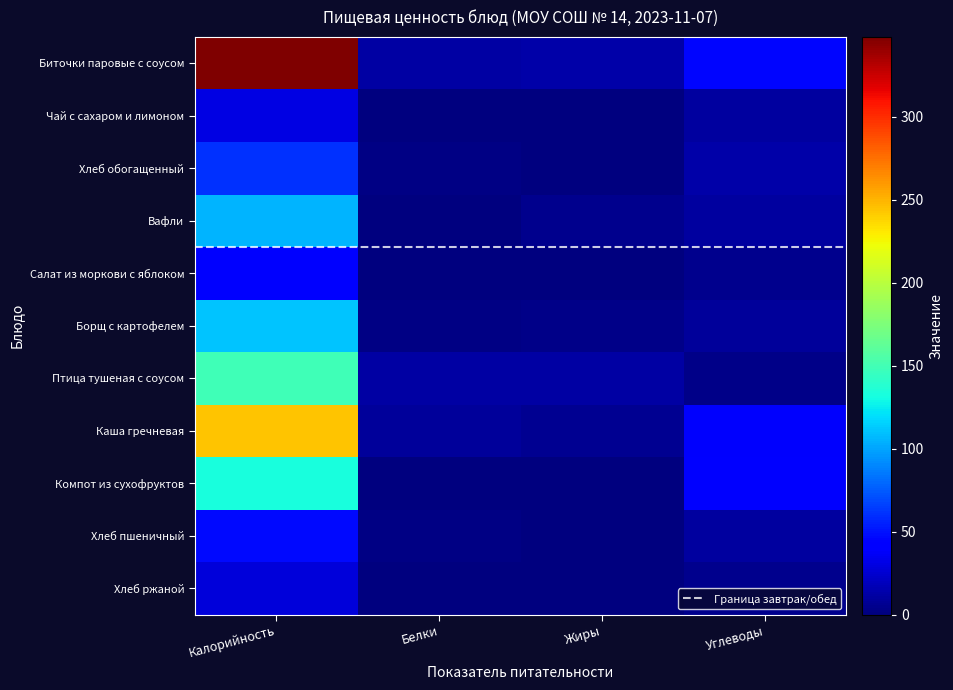

How many categories are shown in the chart?

4